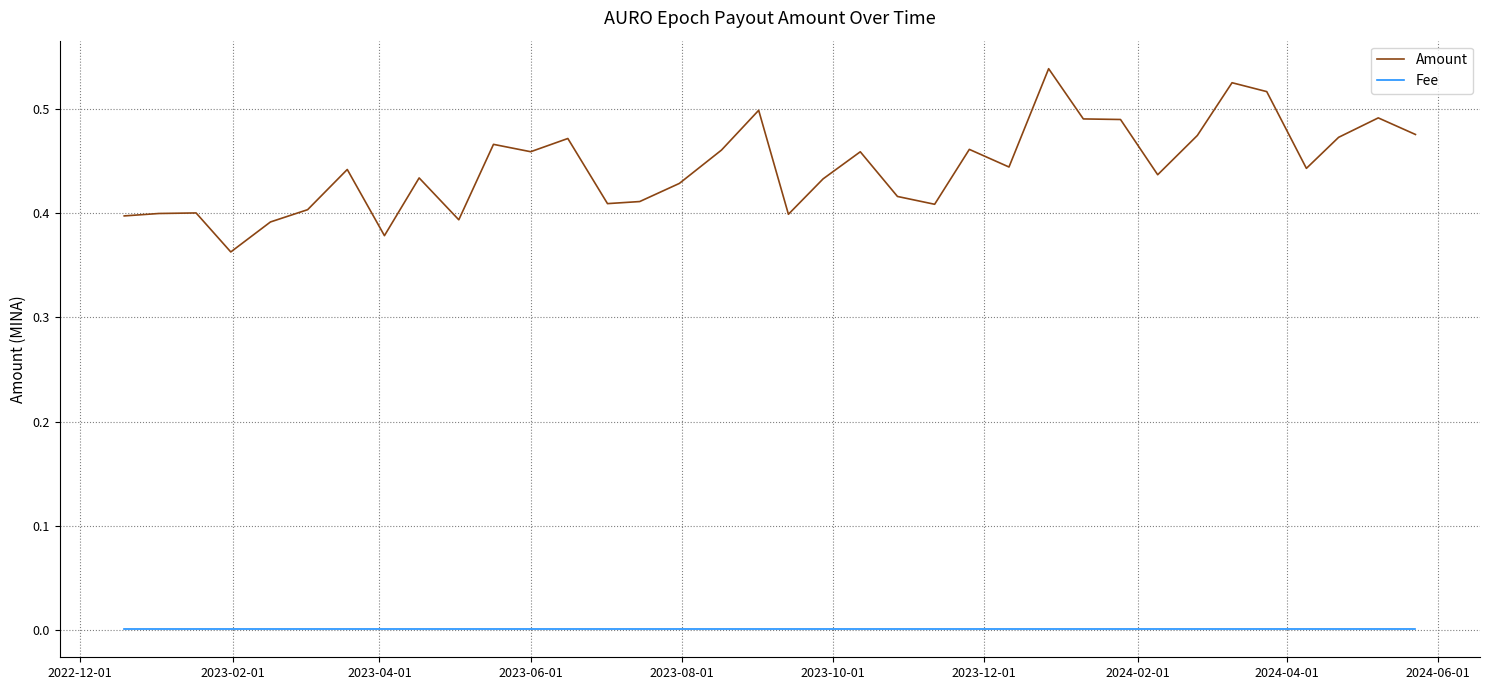

Rank the series by their maximum value, from lowest to highest.

Fee, Amount